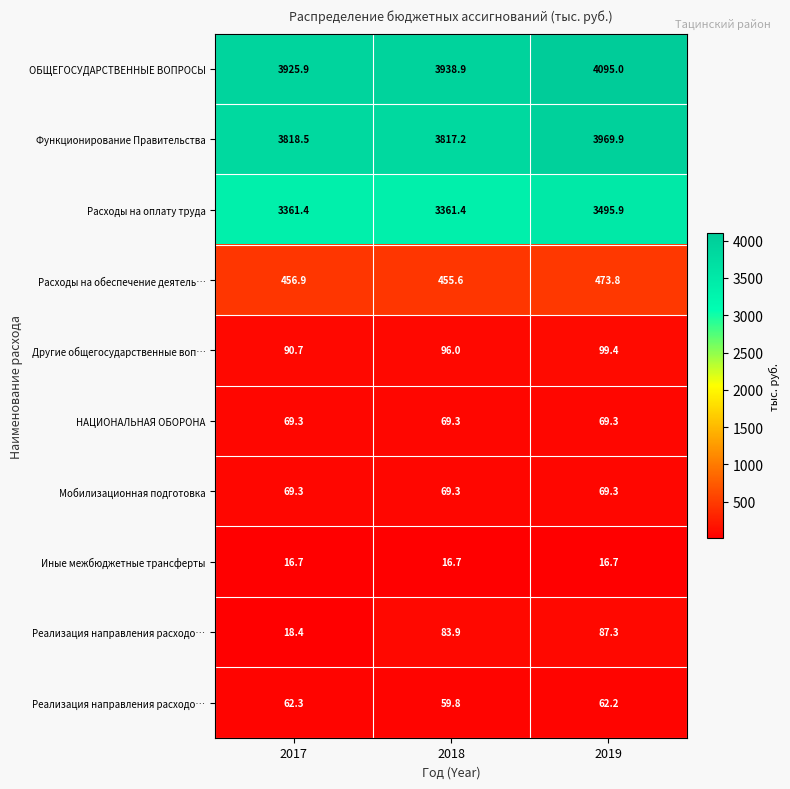

Which category has the highest value across all series?

2019